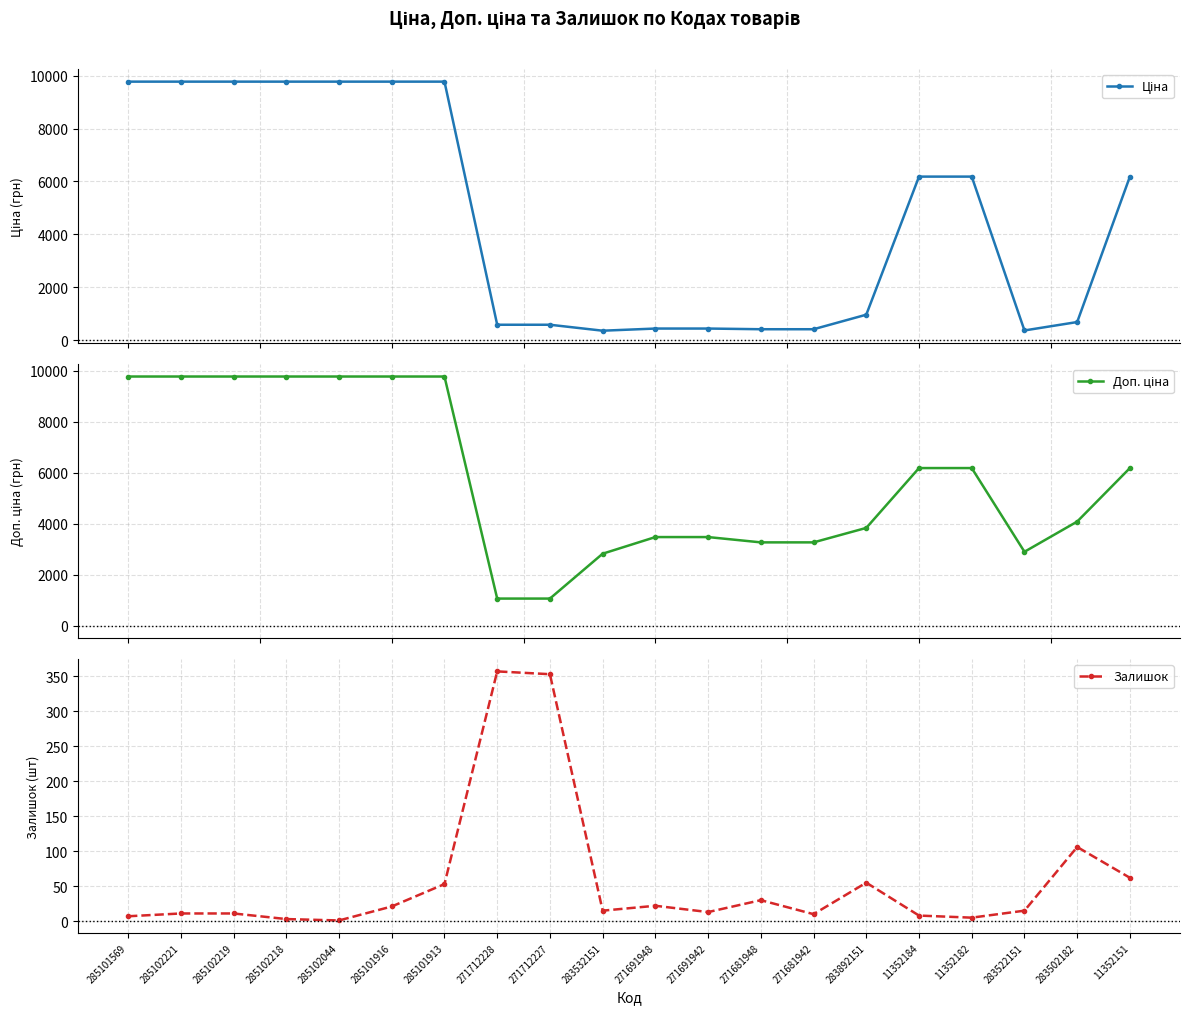

Which label corresponds to the largest value in the chart?

285101569